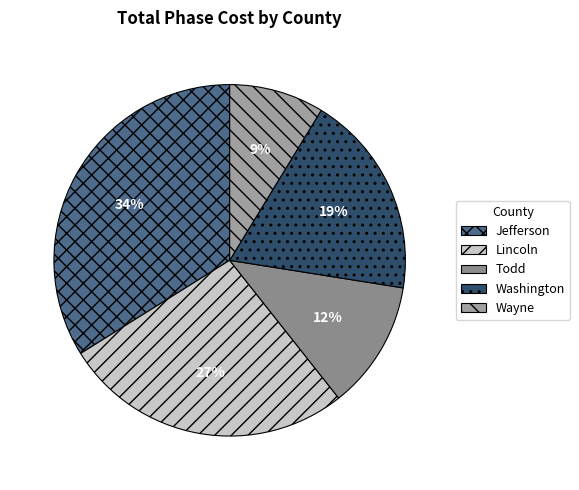

What is the ratio of the value at Washington to the value at Wayne?

2.2